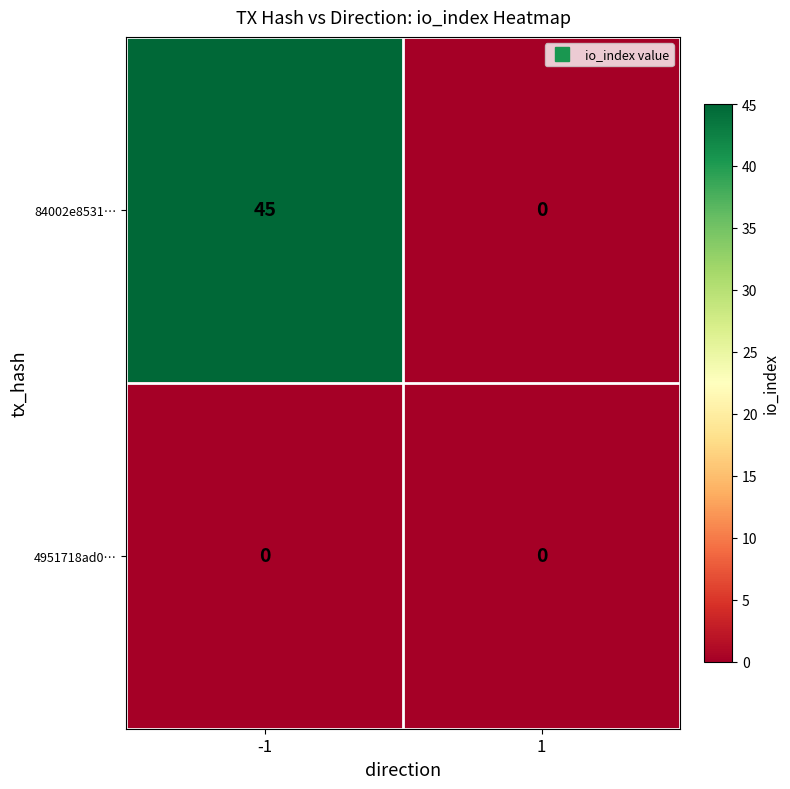

What is the difference between the highest and lowest values at -1?

45